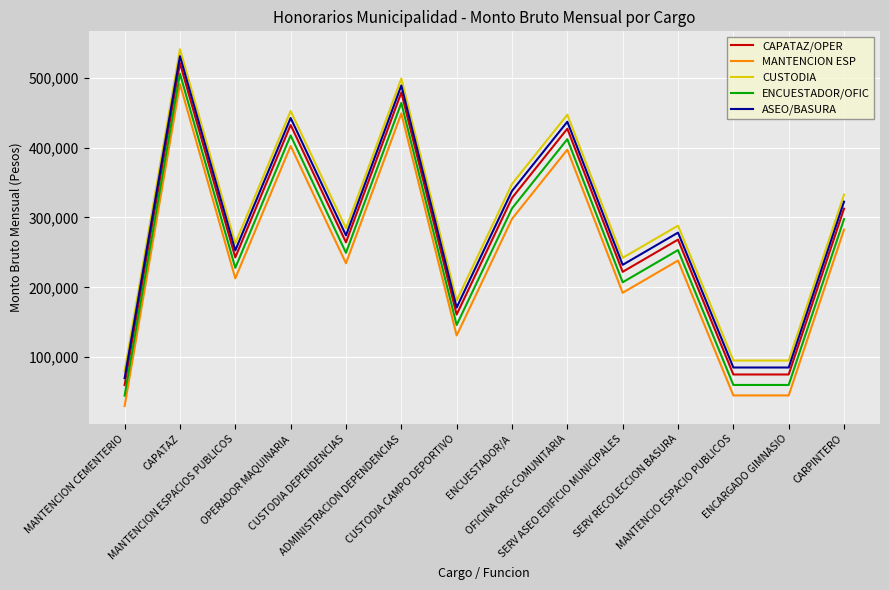

What is the maximum value for MANTENCION ESP?

491000